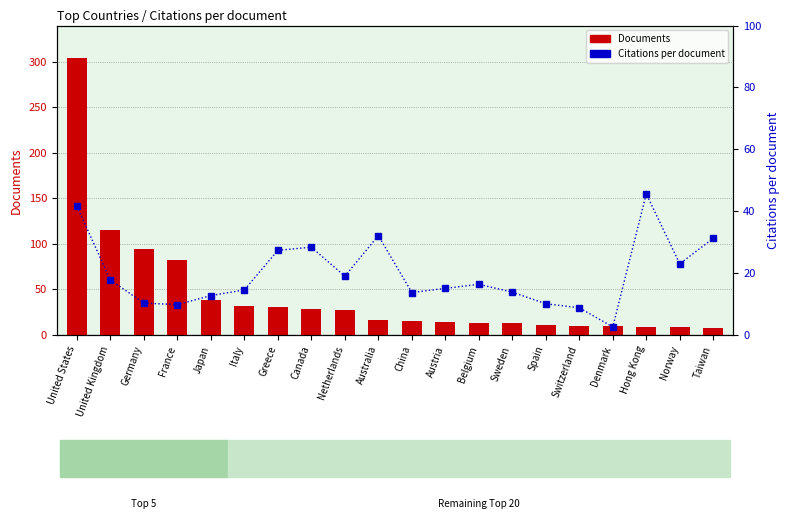

True or false: Citations per document has a value of 28.4 at Canada.

True